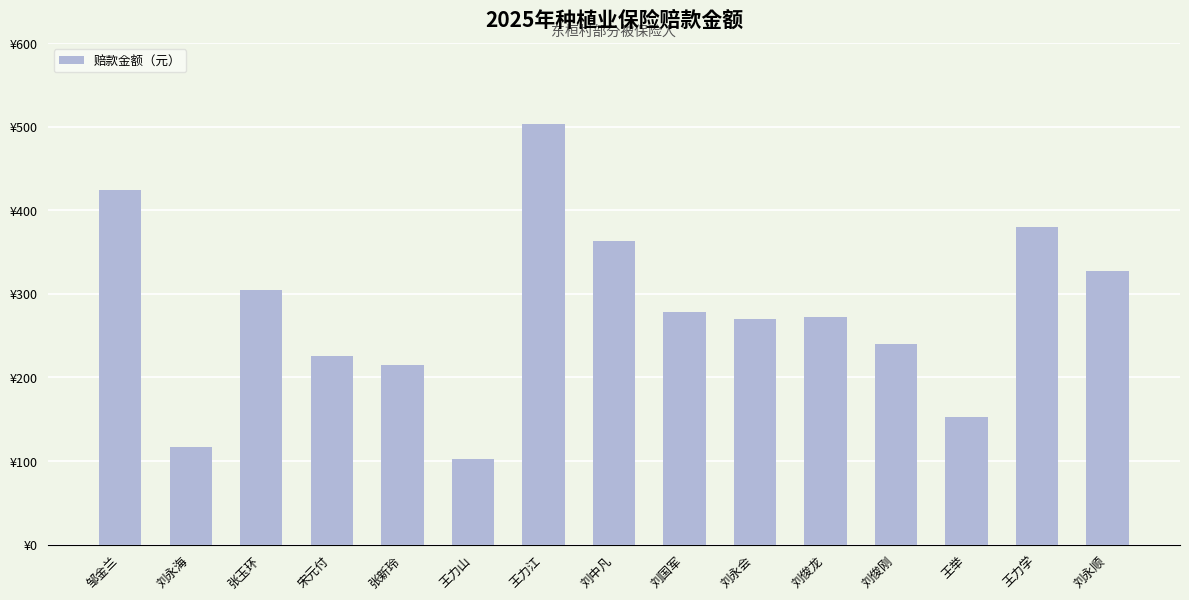

What is the smallest value displayed?

102.5